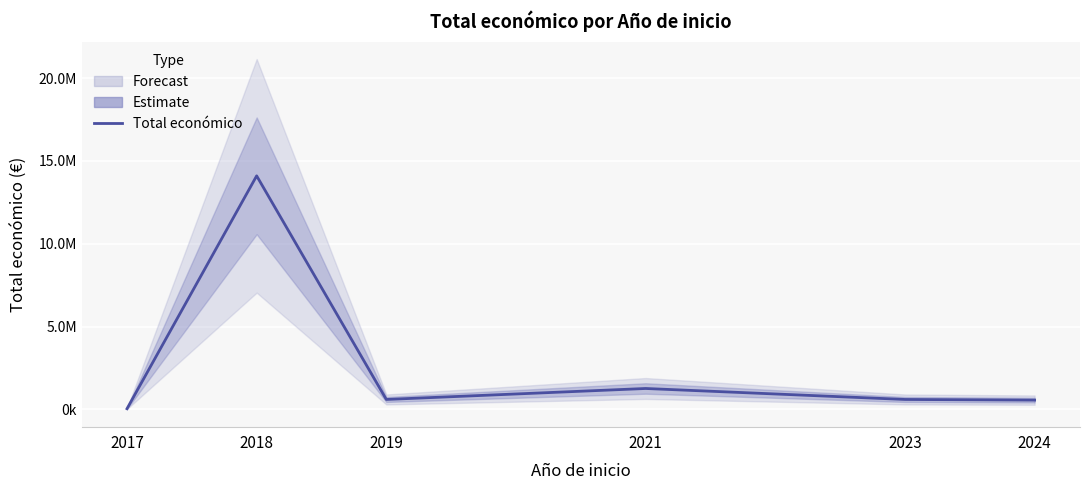

Reading right to left, extract all data points from this chart.

2024=560529	2023=599883	2021=1262400	2019=599986	2018=14102222	2017=40814